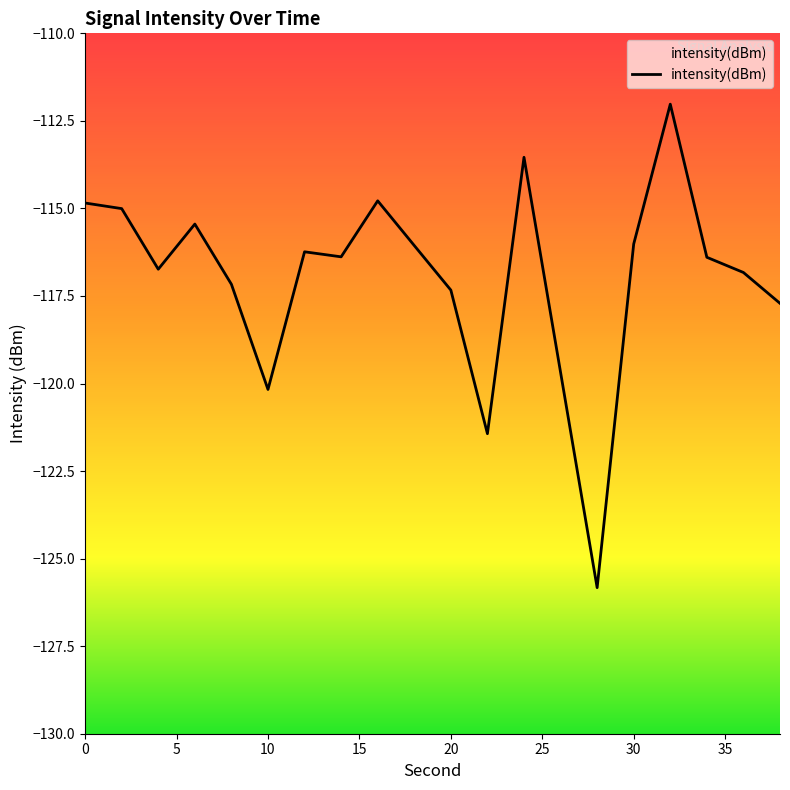

What is the value of the 10th point from the left?

-116.1